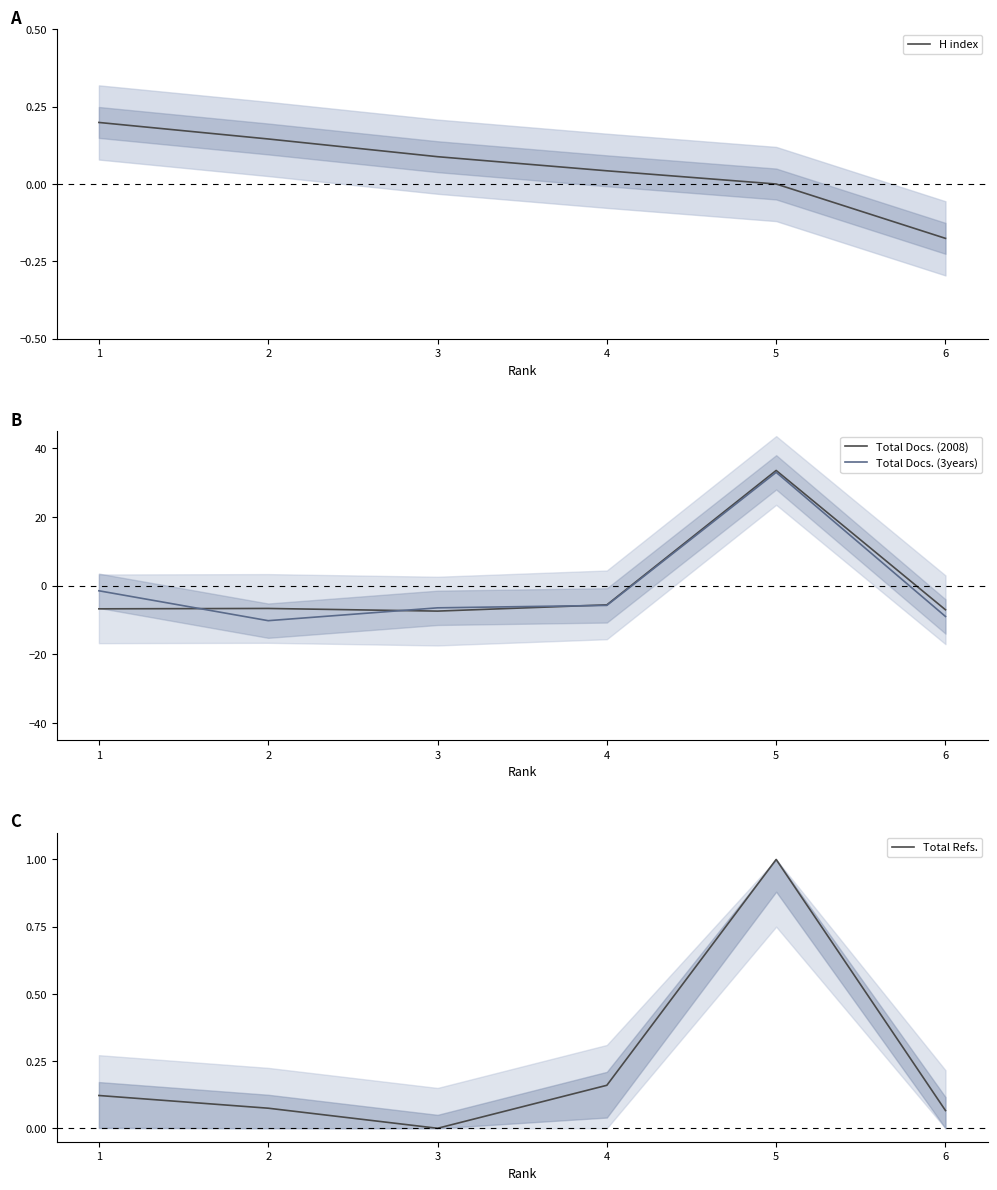

Where is Total Docs. (2008) nearest to the value 13?

4